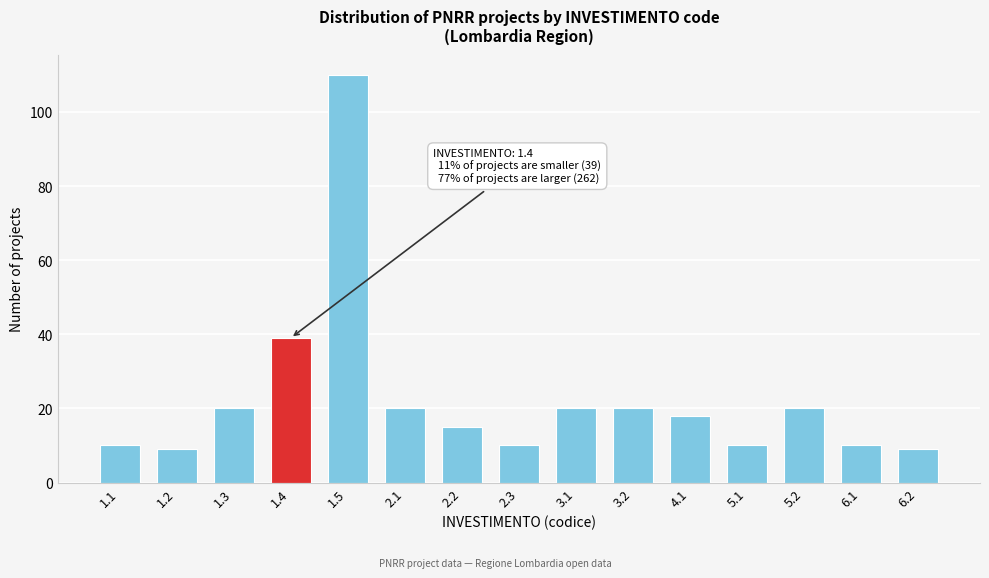

Reading right to left, what are all the values shown in this chart?

6.2=9	6.1=10	5.2=20	5.1=10	4.1=18	3.2=20	3.1=20	2.3=10	2.2=15	2.1=20	1.5=110	1.4=39	1.3=20	1.2=9	1.1=10